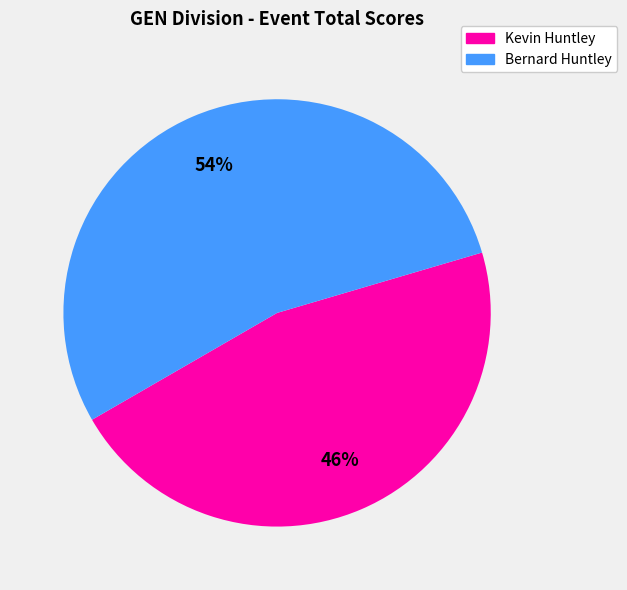

To the nearest percent, what is the difference between the largest and smallest slice percentages?

8%